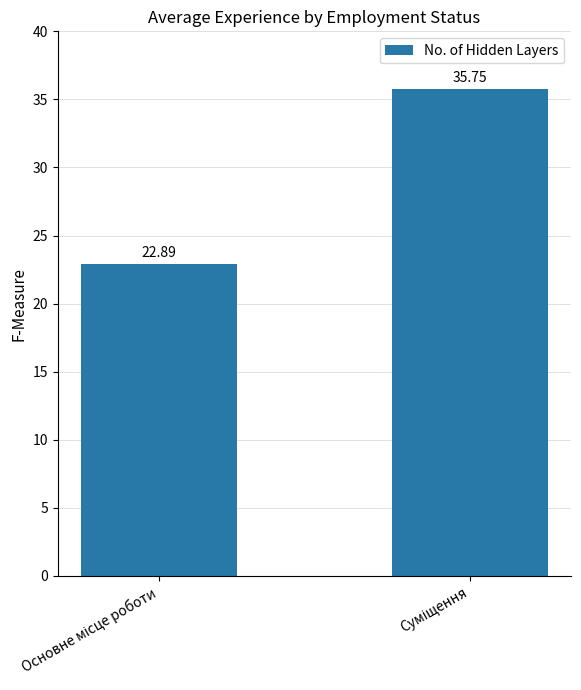

What is the average value?

29.3